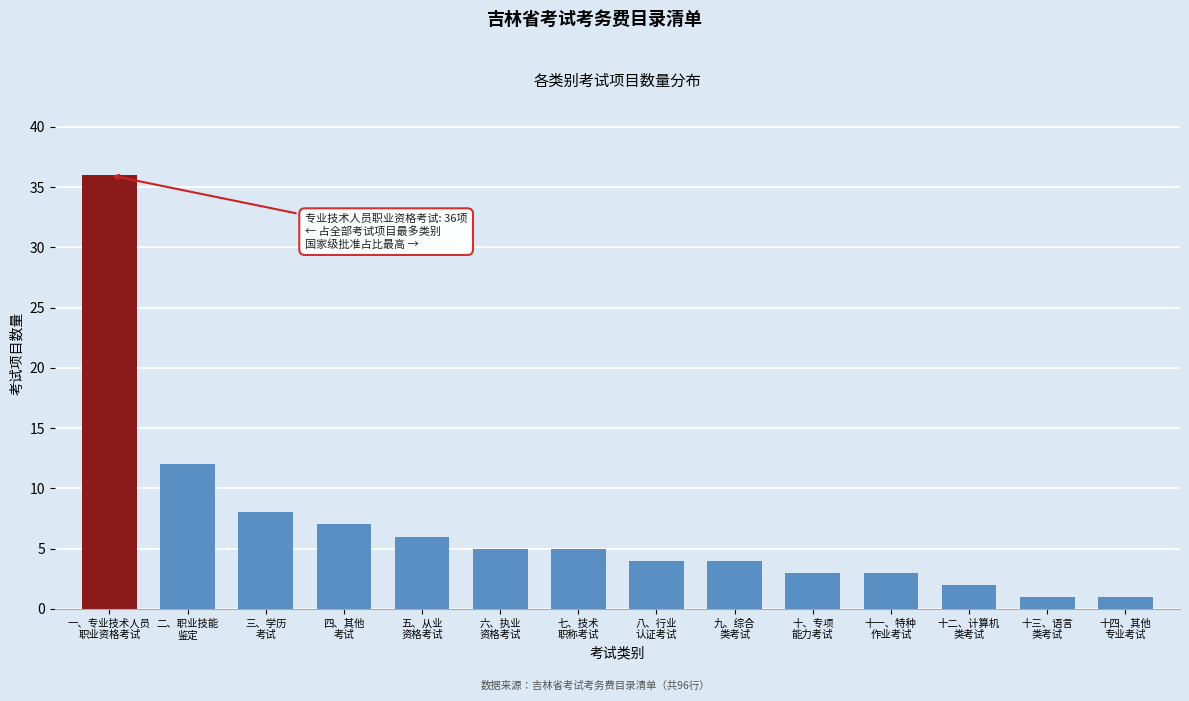

Reading right to left, list all the values displayed in this chart.

1	1	2	3	3	4	4	5	5	6	7	8	12	36